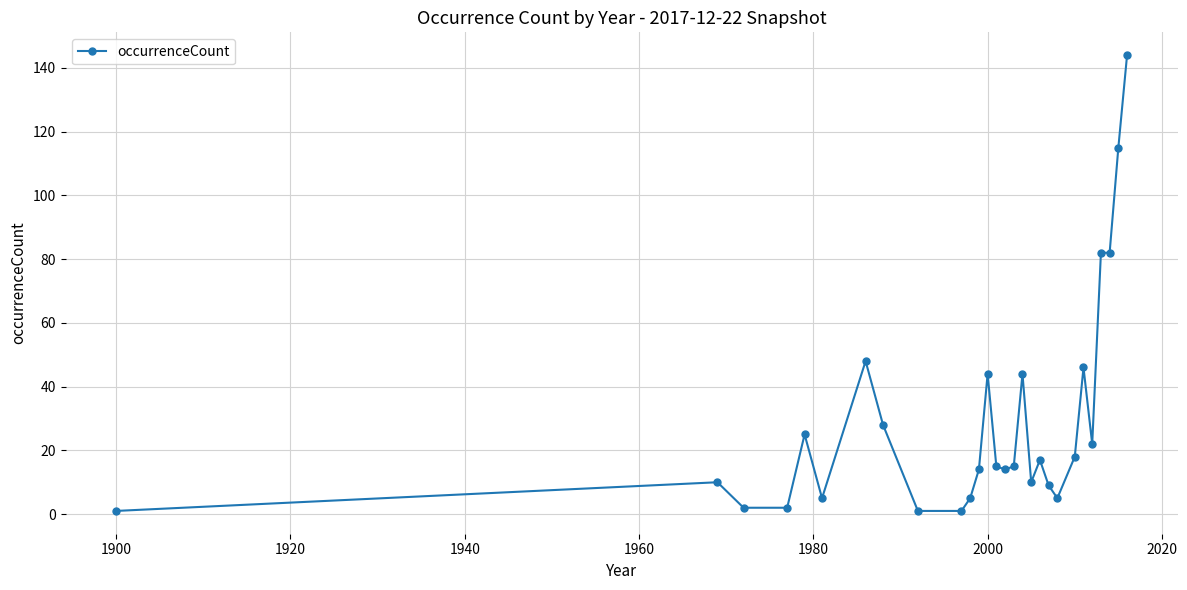

What is the smallest value displayed?

1